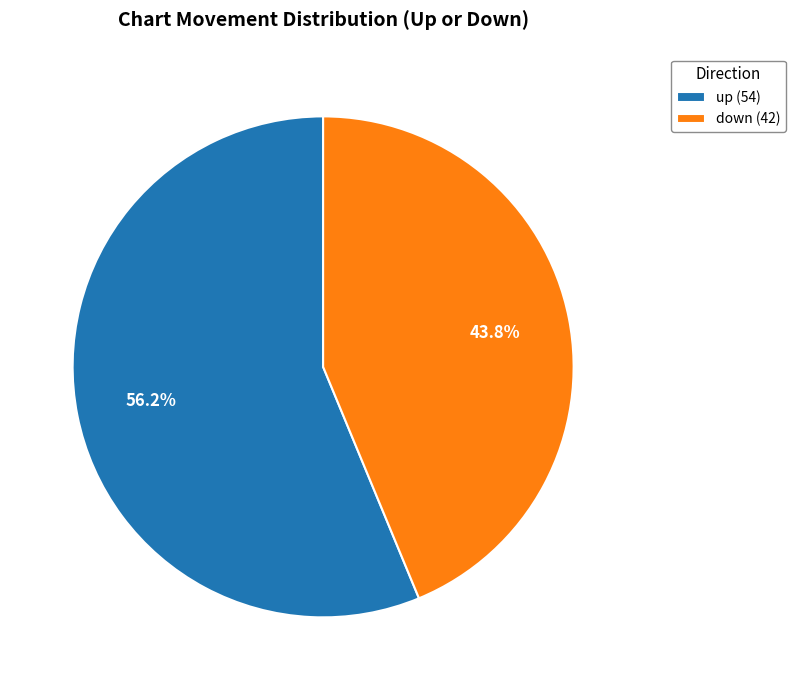

Count the number of slices in the pie.

2